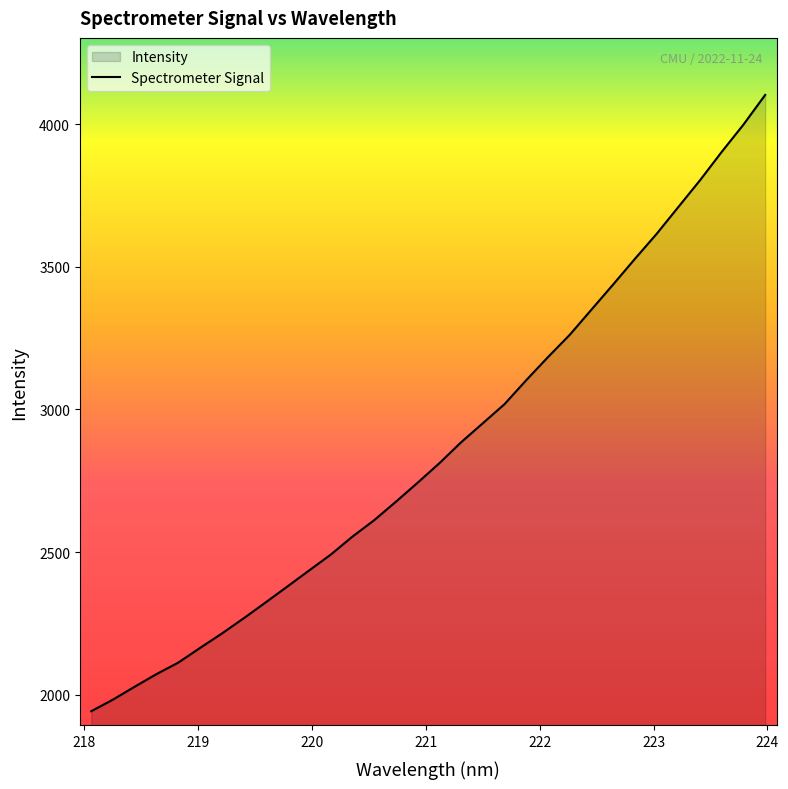

What is the minimum value shown in the chart?

1942.0